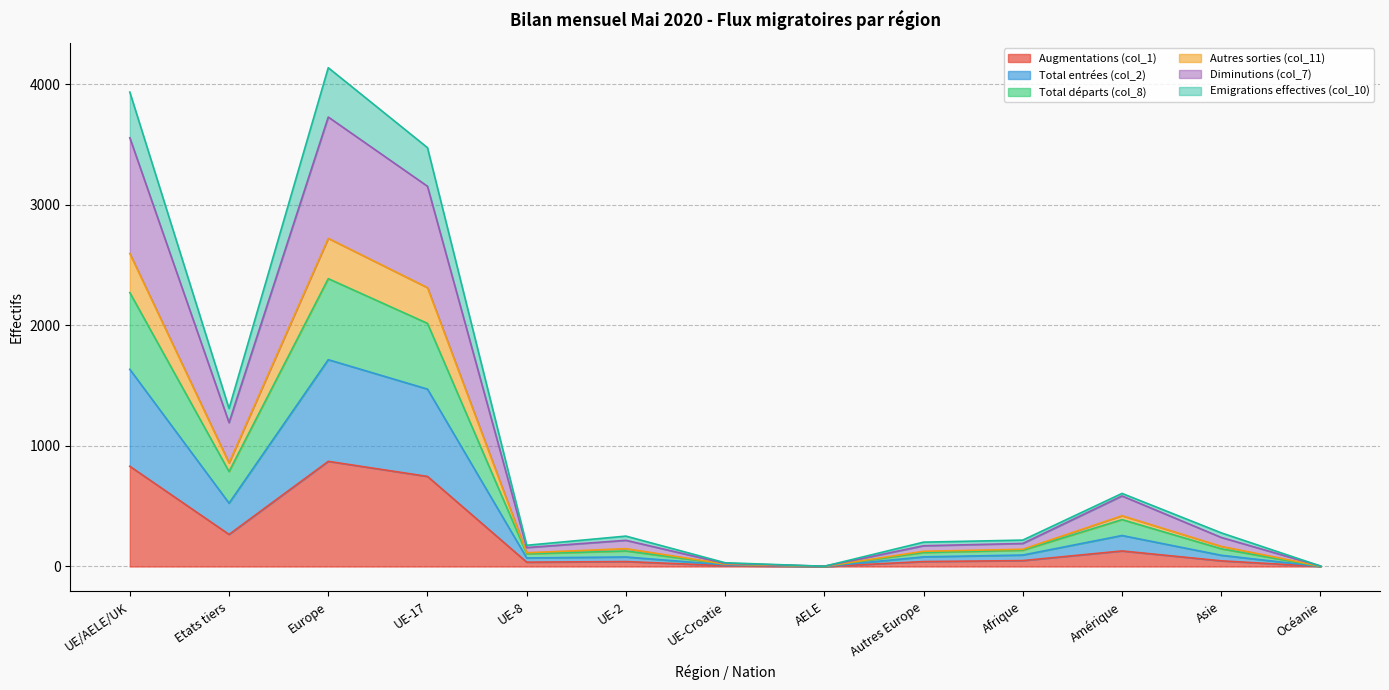

Does the chart display data point markers on the line(s)?

No